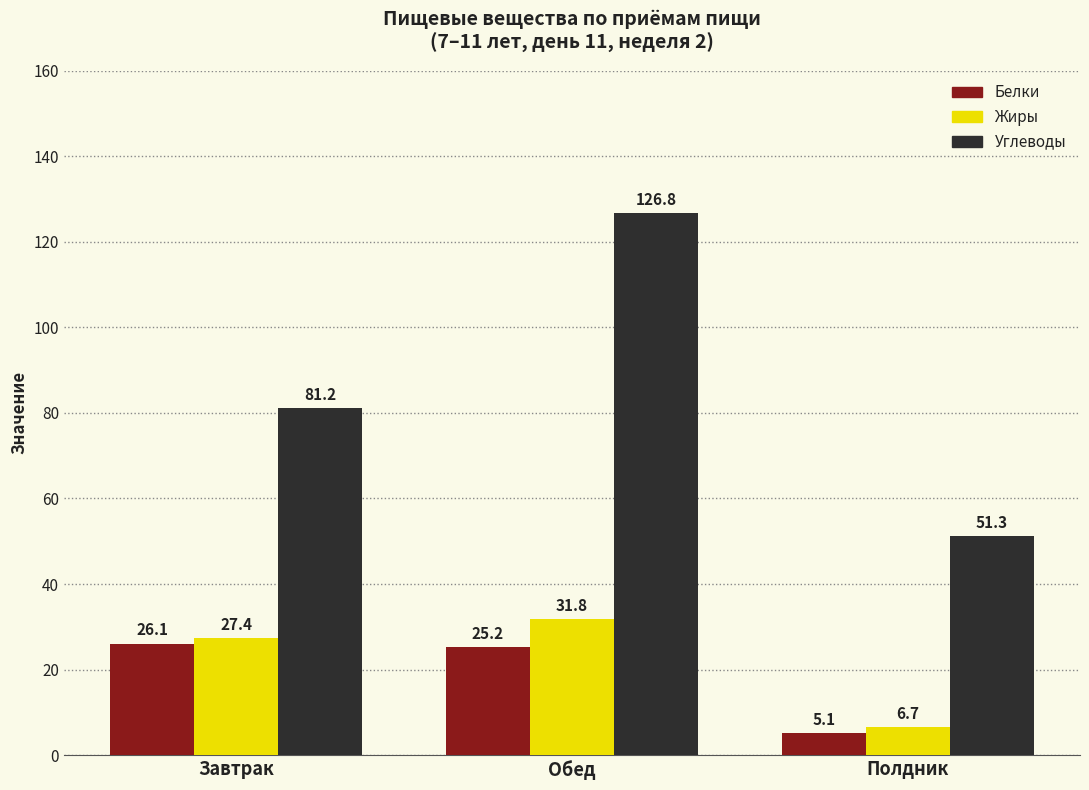

How many values in the Жиры series exceed 27?

2